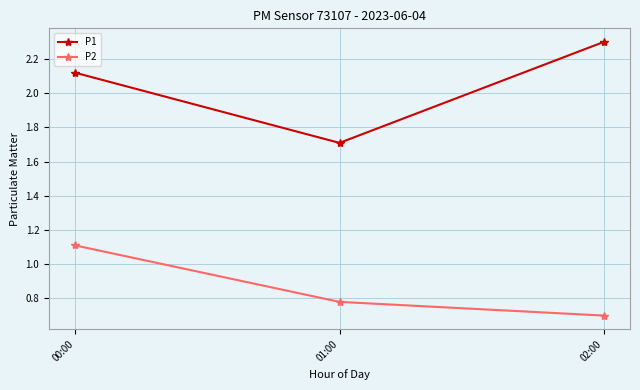

What is the total value across all series at 01:00?

2.5